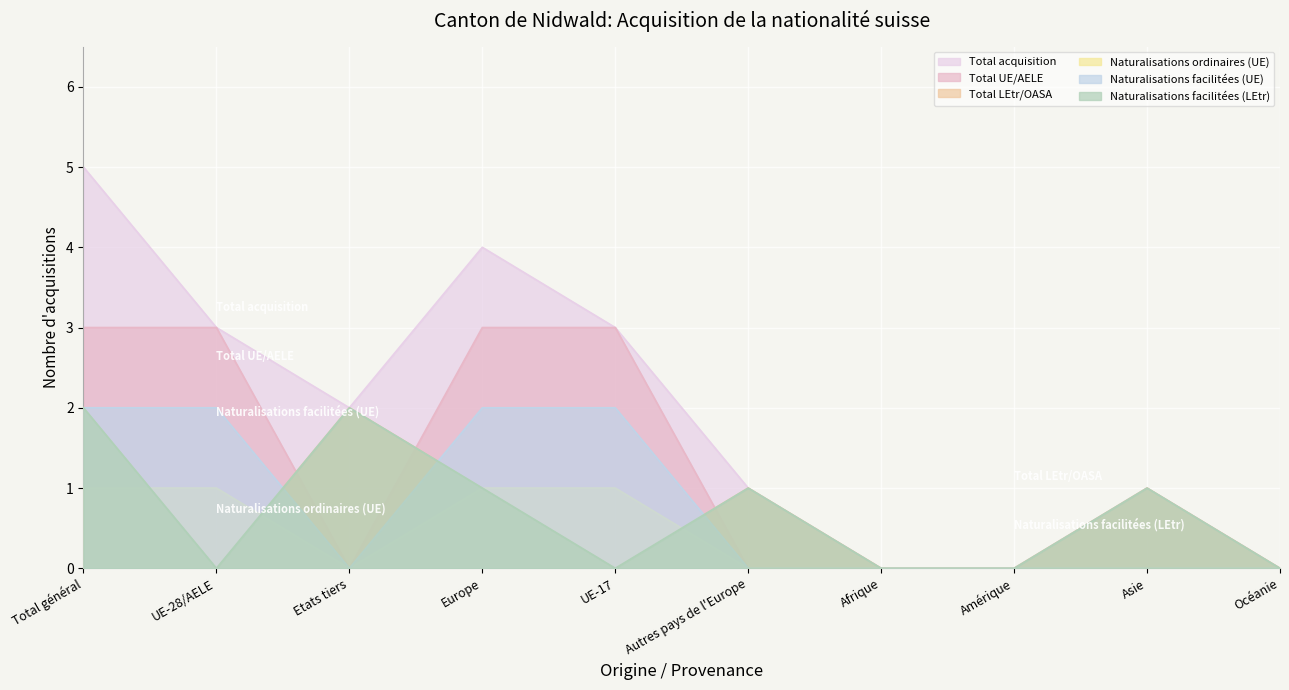

Reading left to right, extract all data points from this chart.

Total acquisition: 5	3	2	4	3	1	0	0	1	0
Total UE/AELE: 3	3	0	3	3	0	0	0	0	0
Total LEtr/OASA: 2	0	2	1	0	1	0	0	1	0
Naturalisations ordinaires (UE): 1	1	0	1	1	0	0	0	0	0
Naturalisations facilitées (UE): 2	2	0	2	2	0	0	0	0	0
Naturalisations facilitées (LEtr): 2	0	2	1	0	1	0	0	1	0